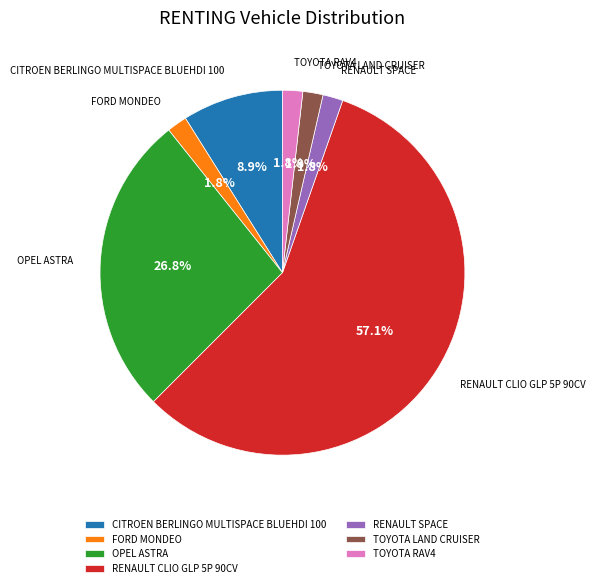

What is the ratio of the value at RENAULT SPACE to the value at TOYOTA LAND CRUISER?

1.0